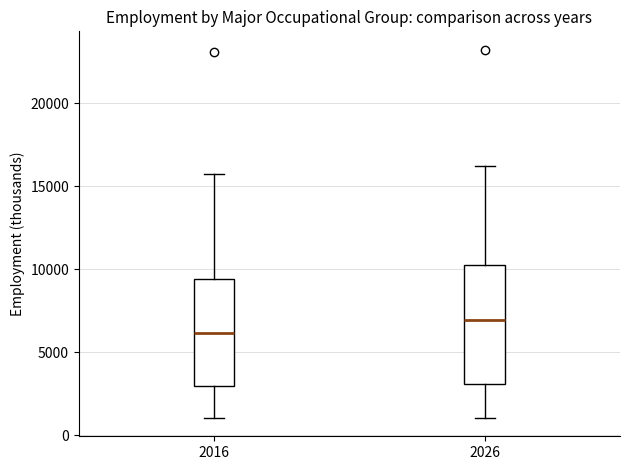

Comparing the boxes themselves (not the whiskers), which one is the tallest?

2026